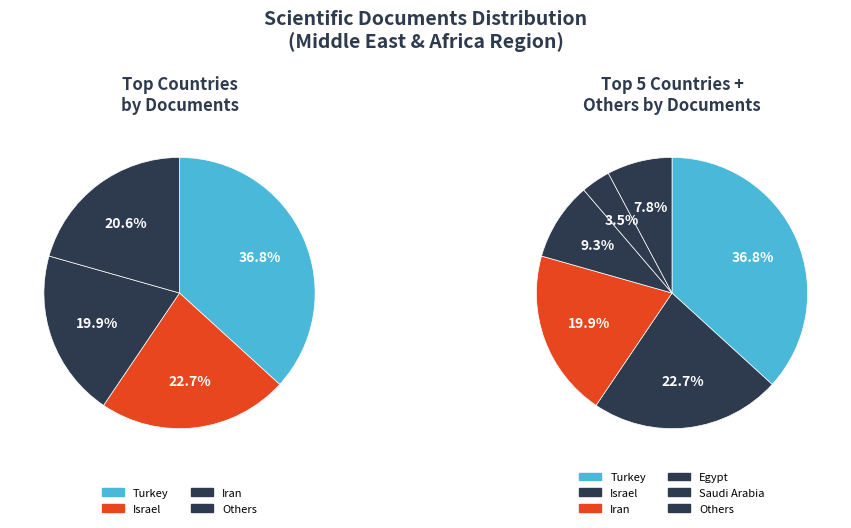

Does Bahrain account for over 50% of the chart?

No